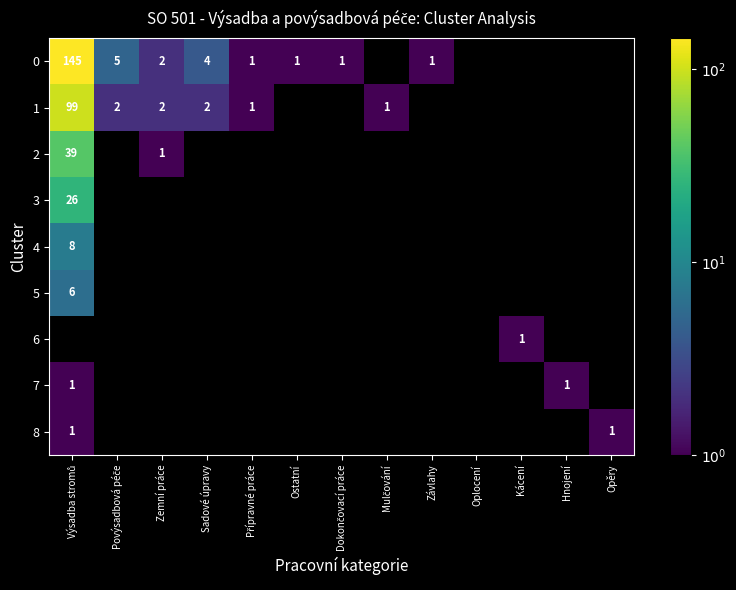

True or false: 8 has a value of 1.7 at Výsadba stromů.

False